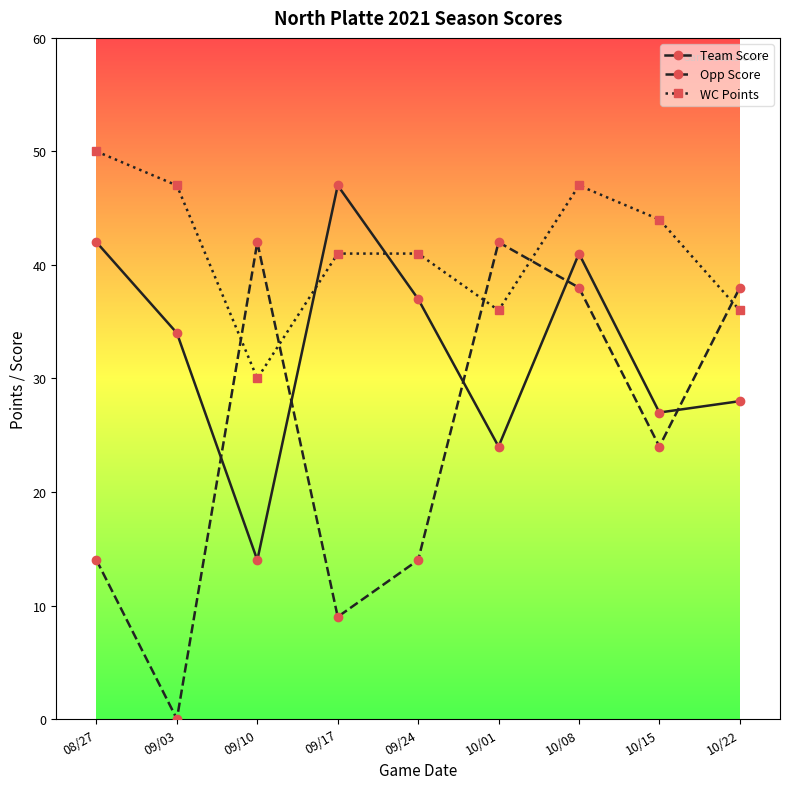

After their last crossing, which series has the higher values: WC Points or Opp Score?

Opp Score